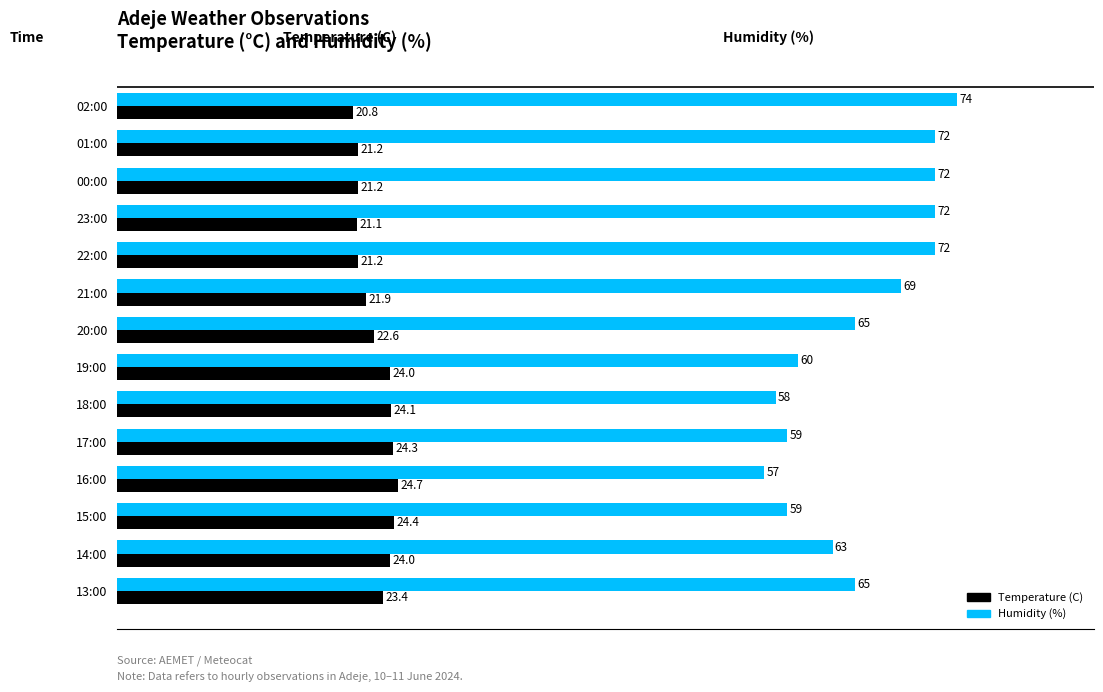

Where is Temperature (C) nearest to the value 22?

21:00